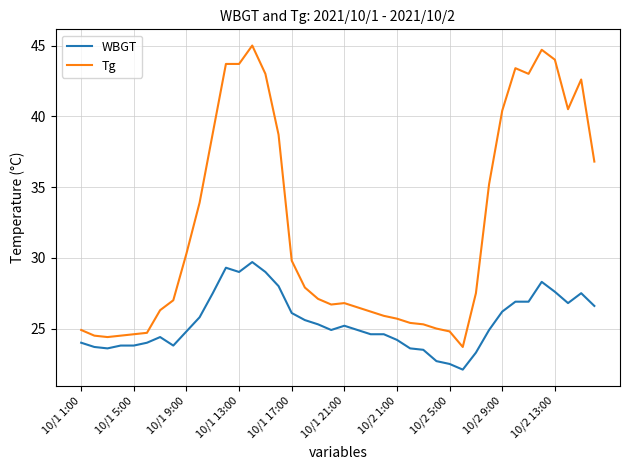

Count the number of data series in this chart.

2